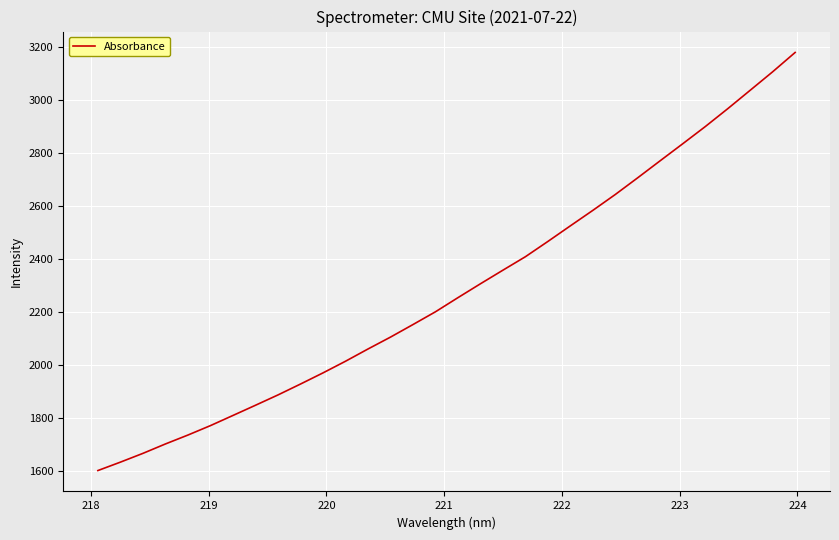

What is the difference between the maximum and minimum values?

1579.8